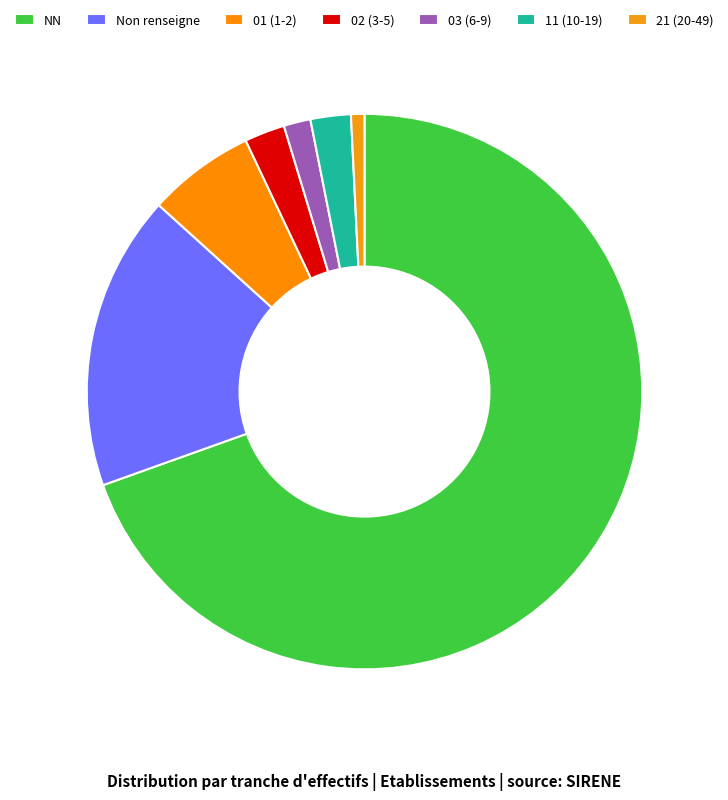

How many slices are in this pie chart?

7